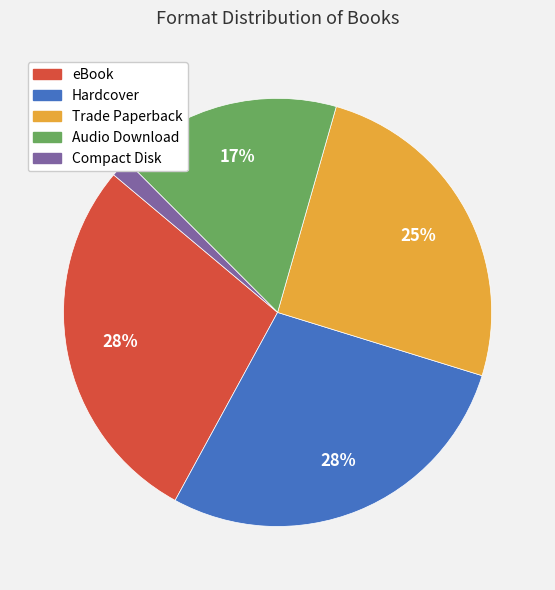

Between eBook and Compact Disk, which is larger?

eBook